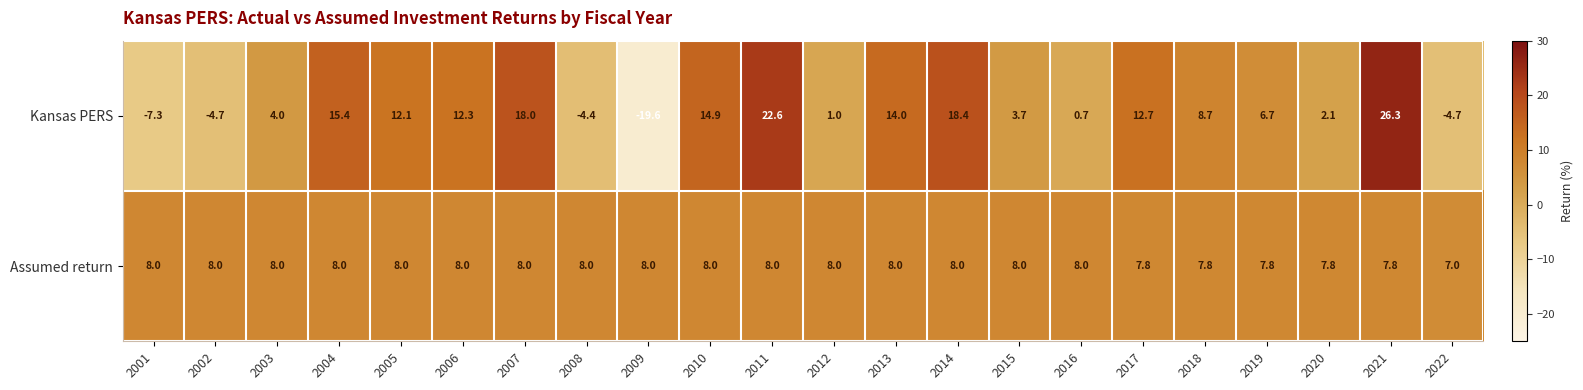

What is the total value across all series at 2002?

3.3